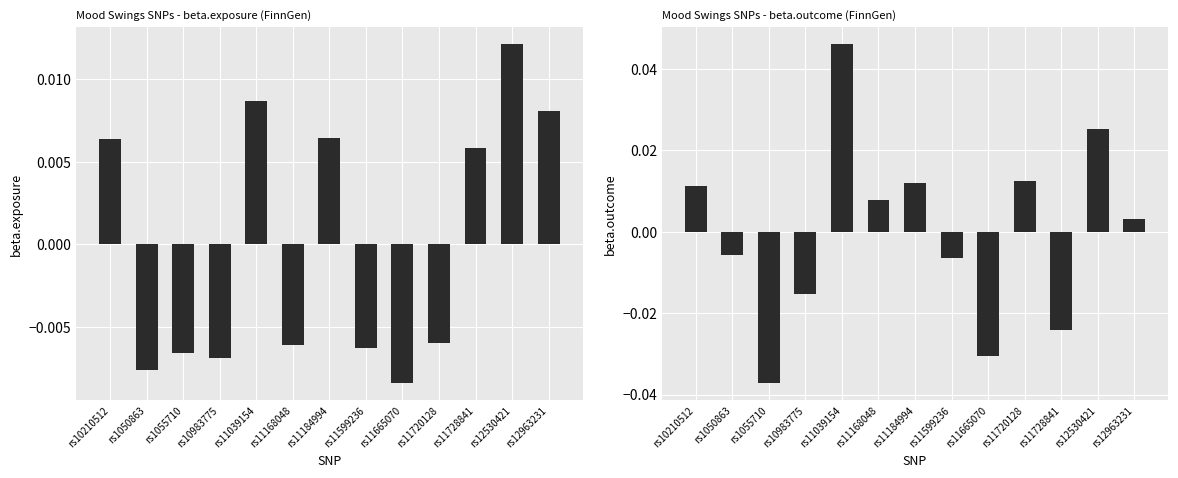

How many values in beta.exposure are above zero?

6